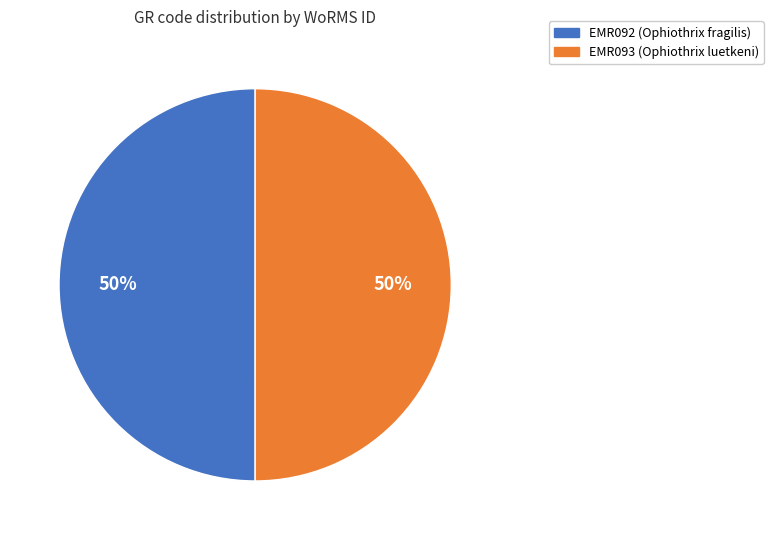

Is the sum of EMR092 and EMR093 greater than half?

Yes